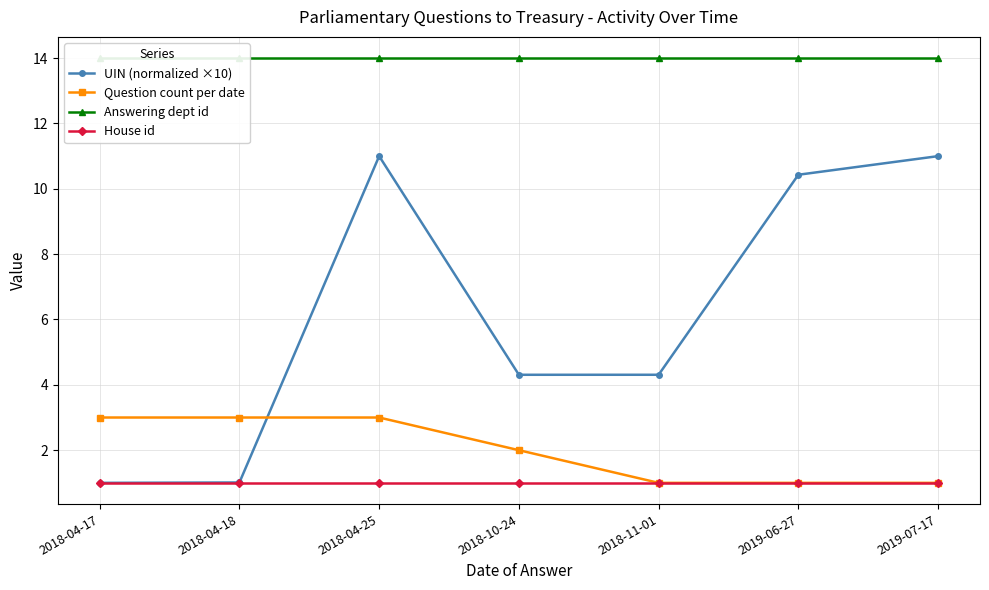

What is the sum of all House id values?

7.0